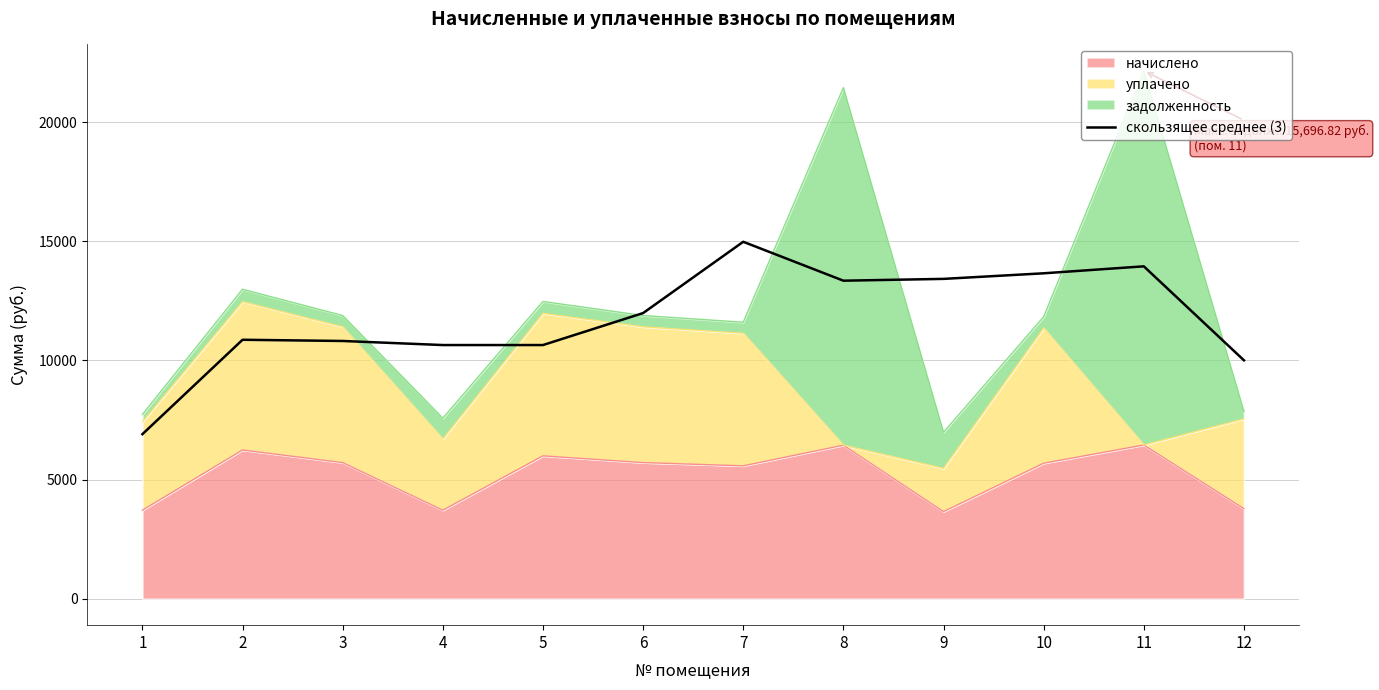

What is the sum of the values at 1 and 8?

20249.1